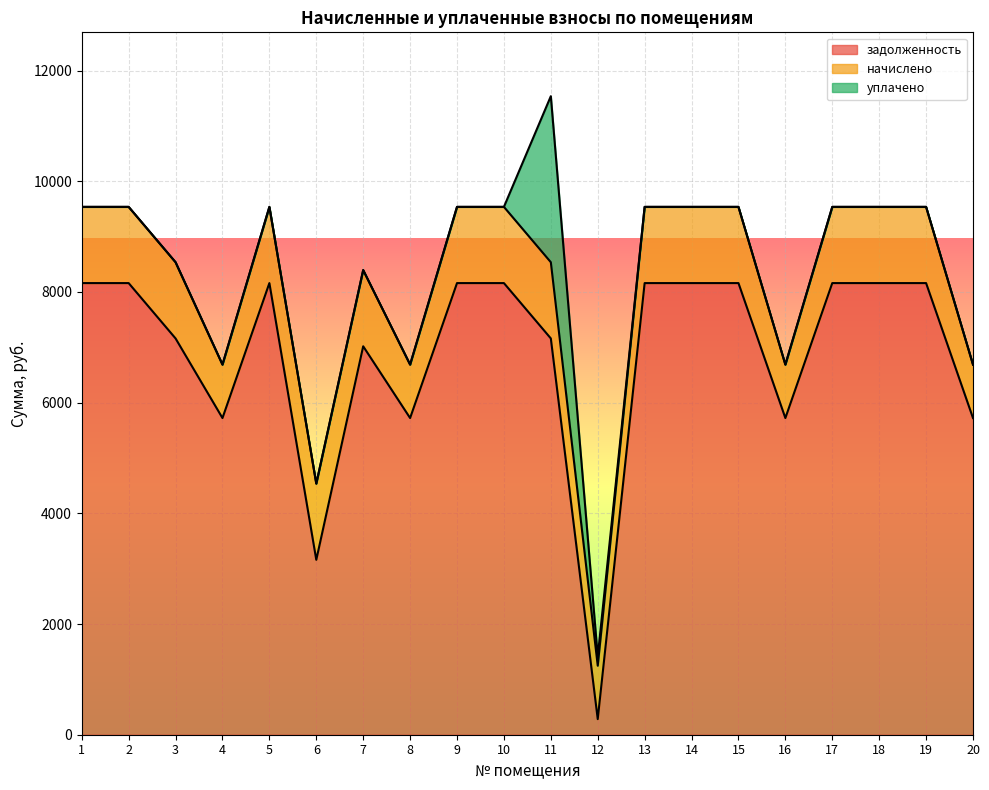

Between 20 and 12, which is larger?

20